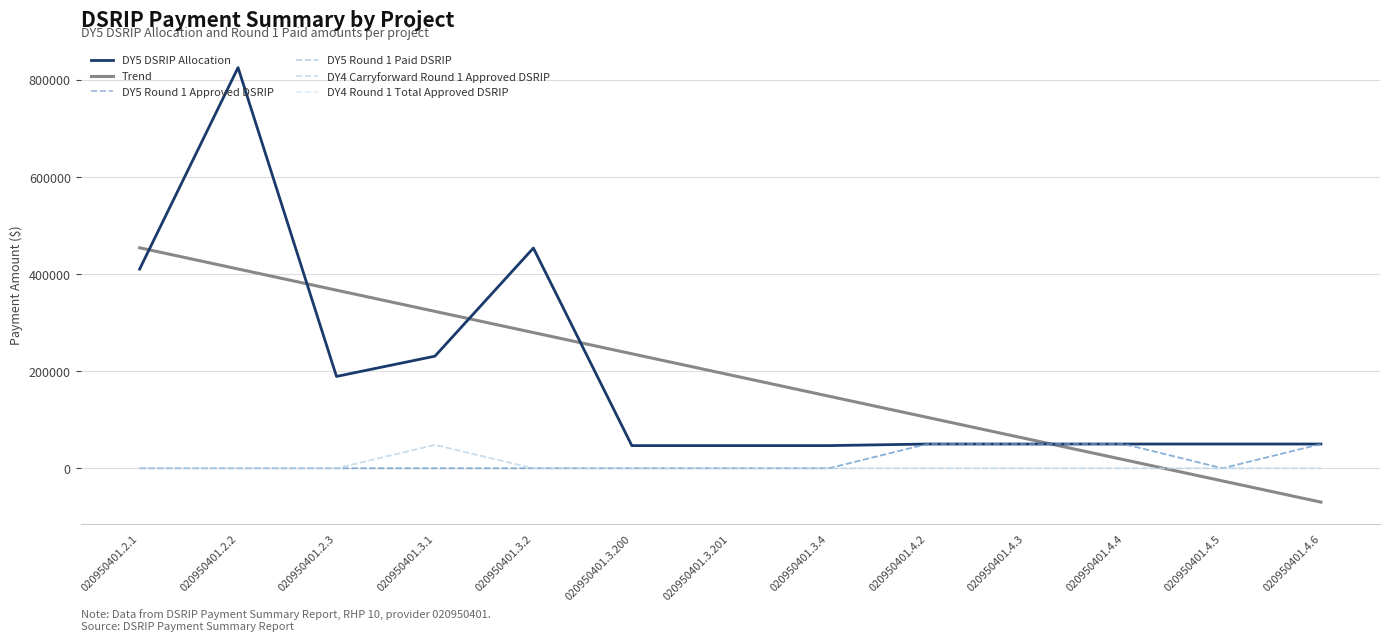

Does the chart have visible grid lines?

Yes